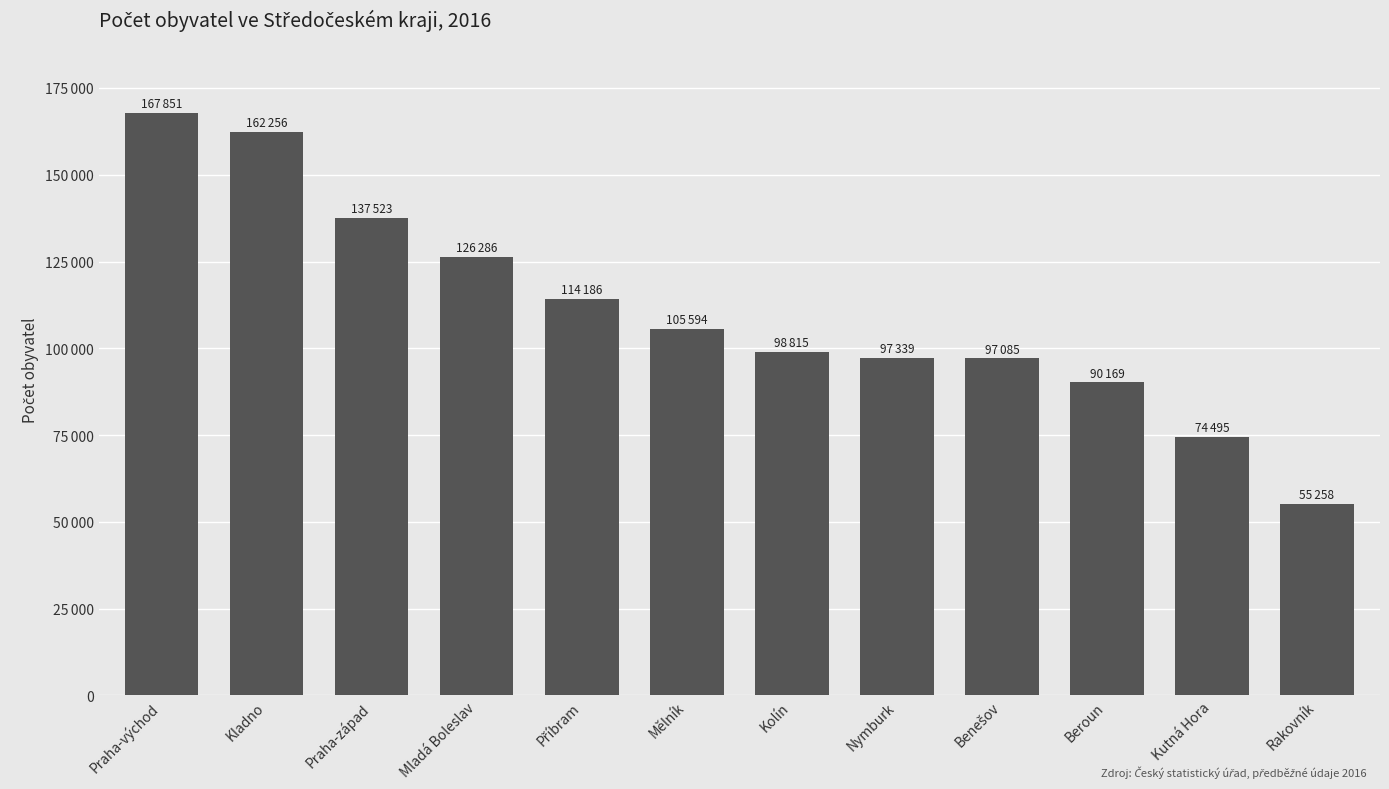

Rank the categories by value from lowest to highest.

Rakovník, Kutná Hora, Beroun, Benešov, Nymburk, Kolín, Mělník, Příbram, Mladá Boleslav, Praha-západ, Kladno, Praha-východ